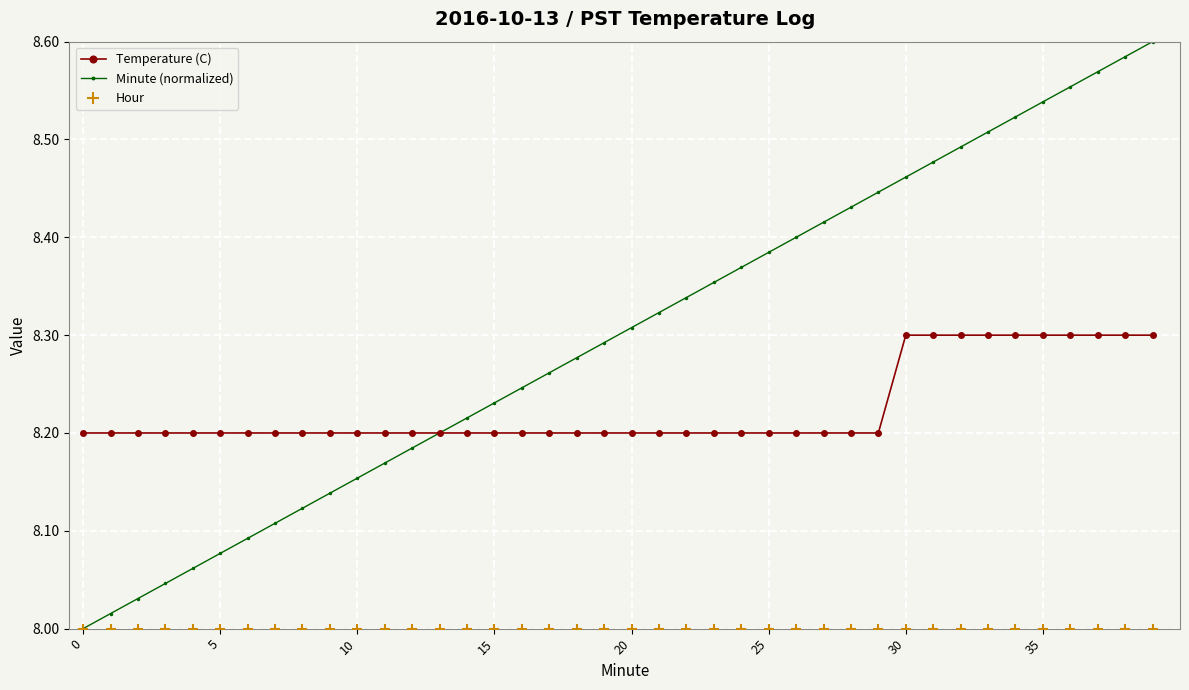

What are all the series names shown in the legend?

Temperature (C), Minute (normalized), Hour